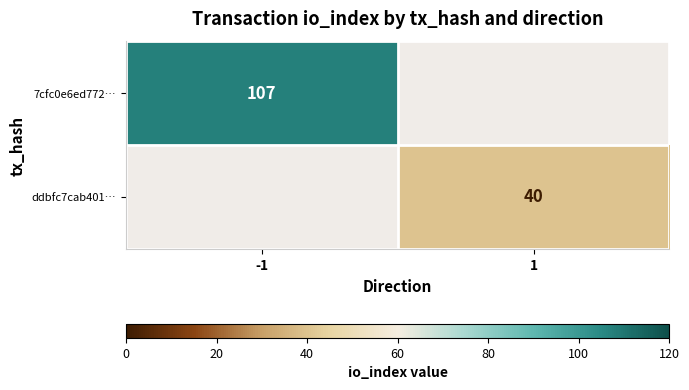

The 7cfc0e6ed772… series shows 107 at -1. True or false?

True